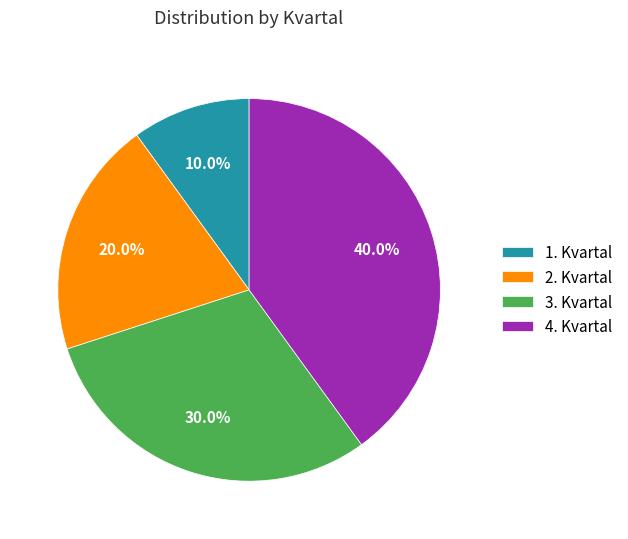

Is there a majority slice in this chart?

No